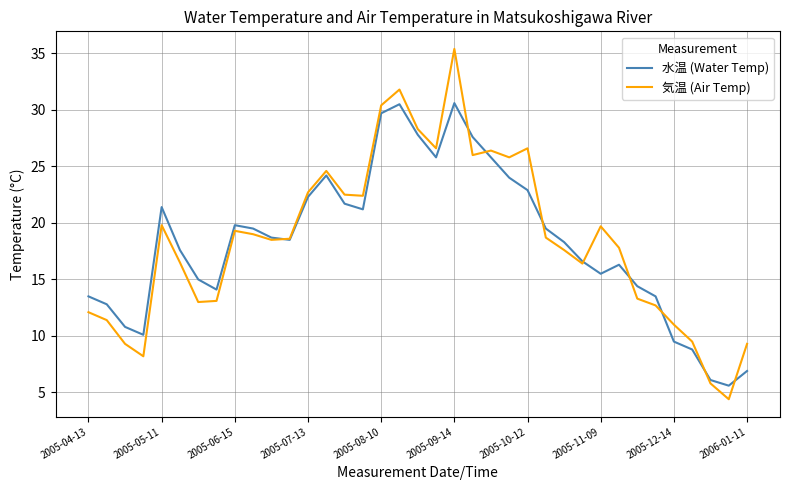

What is the maximum value for 水温 (Water Temp)?

30.6